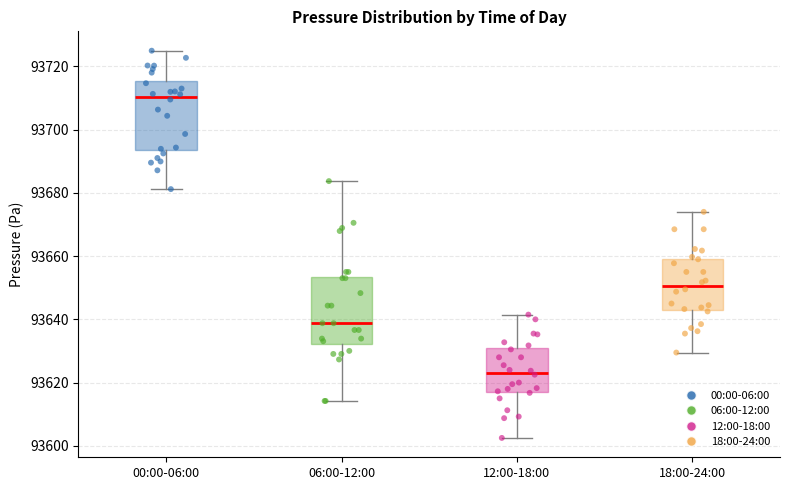

Which box has the highest median line?

00:00-06:00